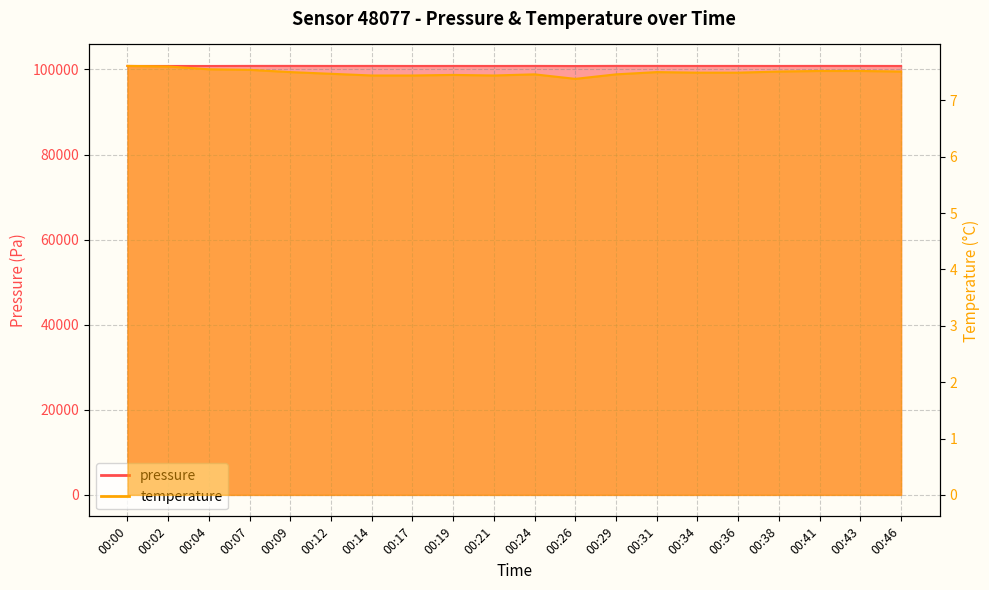

Reading left to right, list all the values displayed in this chart.

pressure: 00:00=100812.1	00:02=100810.4	00:04=100807.2	00:07=100824.5	00:09=100828.1	00:12=100817.8	00:14=100823.9	00:17=100812.7	00:19=100819.6	00:21=100812.7	00:24=100823.9	00:26=100800.8	00:29=100829.9	00:31=100827.2	00:34=100818.6	00:36=100821.2	00:38=100816.8	00:41=100823.7	00:43=100823.7	00:46=100811.6
temperature: 00:00=7.6	00:02=7.6	00:04=7.5	00:07=7.5	00:09=7.5	00:12=7.5	00:14=7.4	00:17=7.4	00:19=7.5	00:21=7.4	00:24=7.5	00:26=7.4	00:29=7.5	00:31=7.5	00:34=7.5	00:36=7.5	00:38=7.5	00:41=7.5	00:43=7.5	00:46=7.5